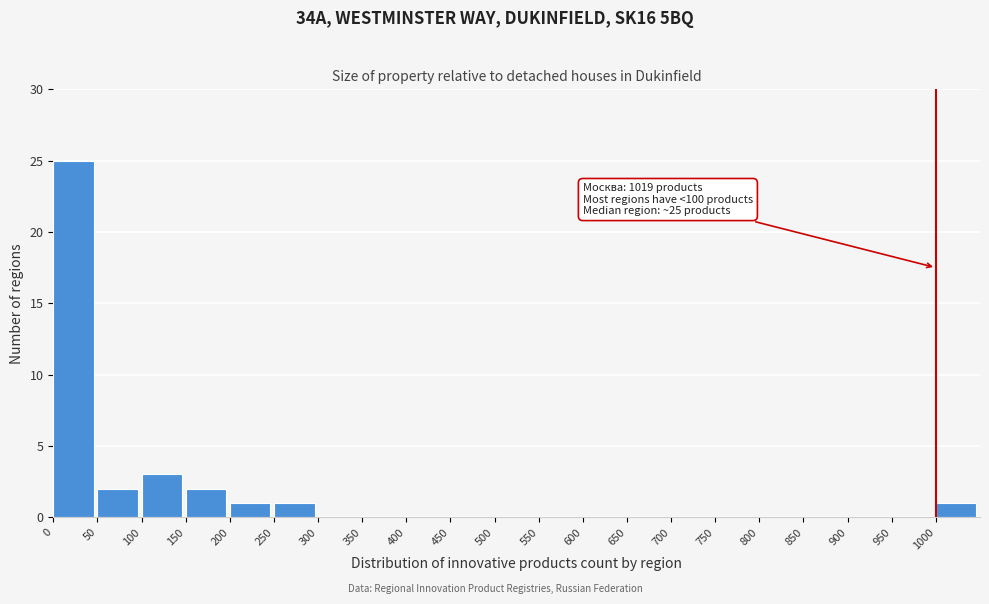

Over which range of the x-axis is the bar tallest?

0 to 50